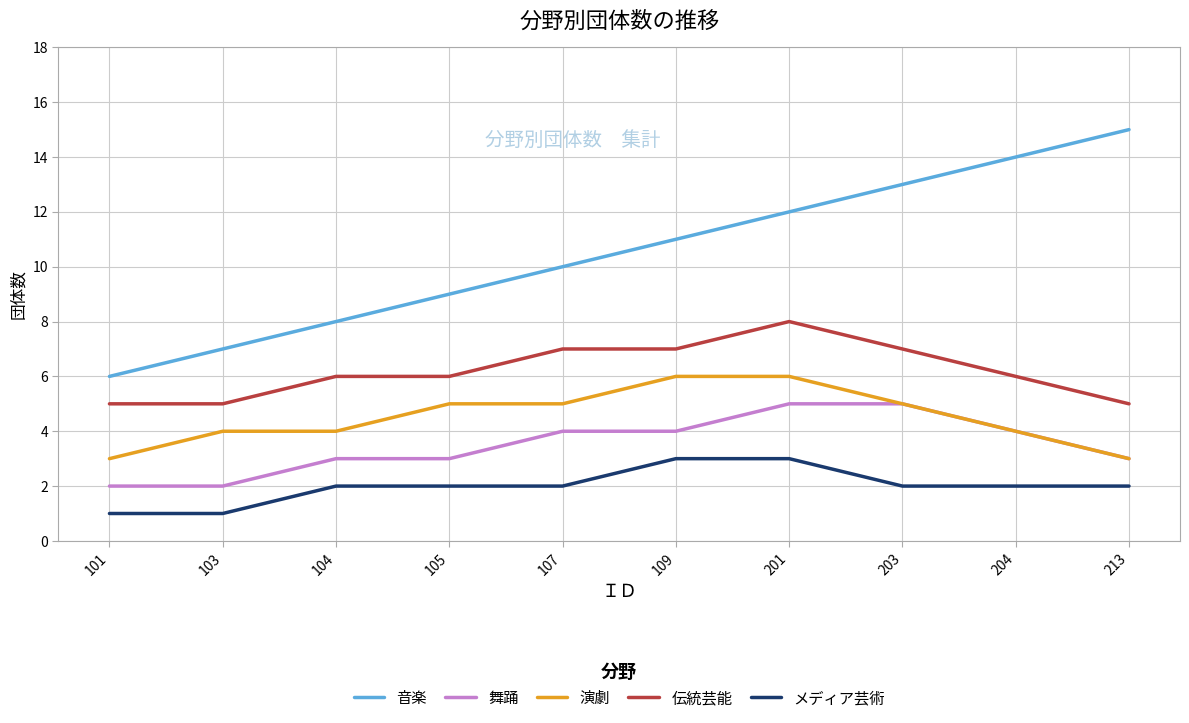

What is the total value across all series at 201?

34